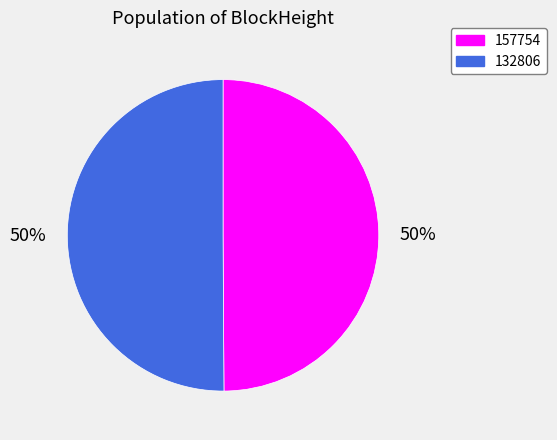

How many slices are in this pie chart?

2